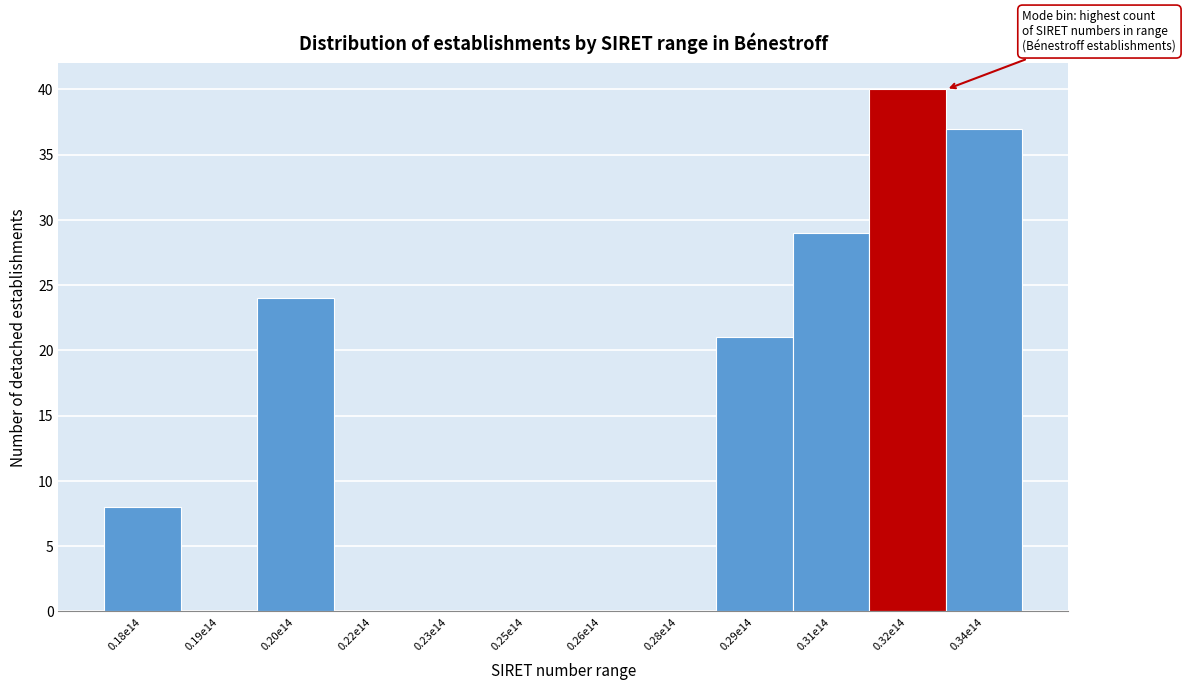

Reading left to right, list all the values displayed in this chart.

0.18e14=8	0.19e14=0	0.20e14=24	0.22e14=0	0.23e14=0	0.25e14=0	0.26e14=0	0.28e14=0	0.29e14=21	0.31e14=29	0.32e14=40	0.34e14=37